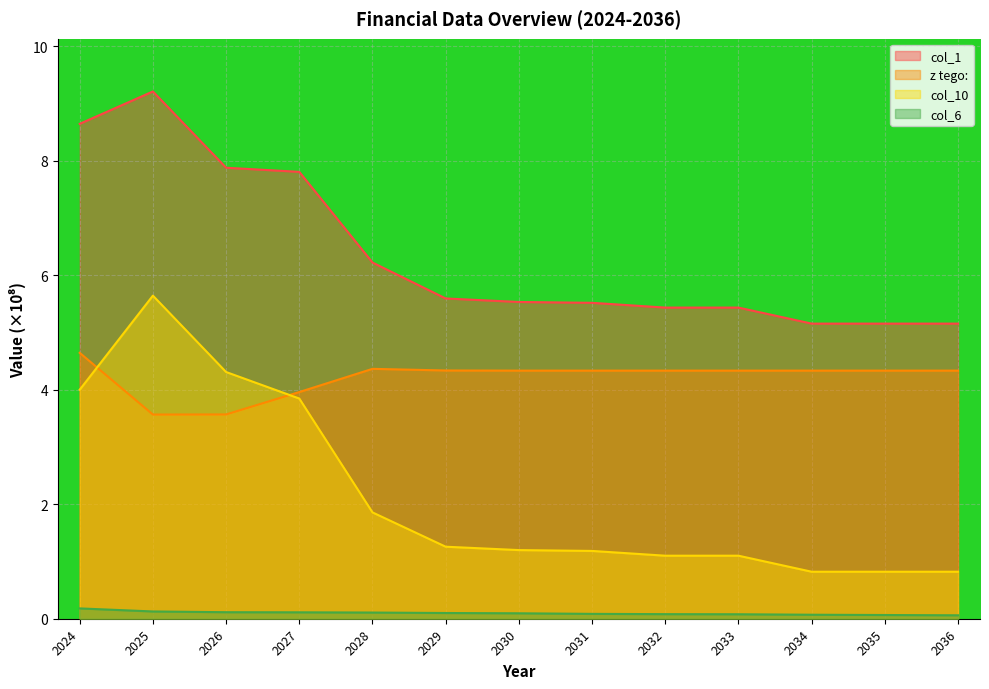

How many lines are shown in the chart?

4